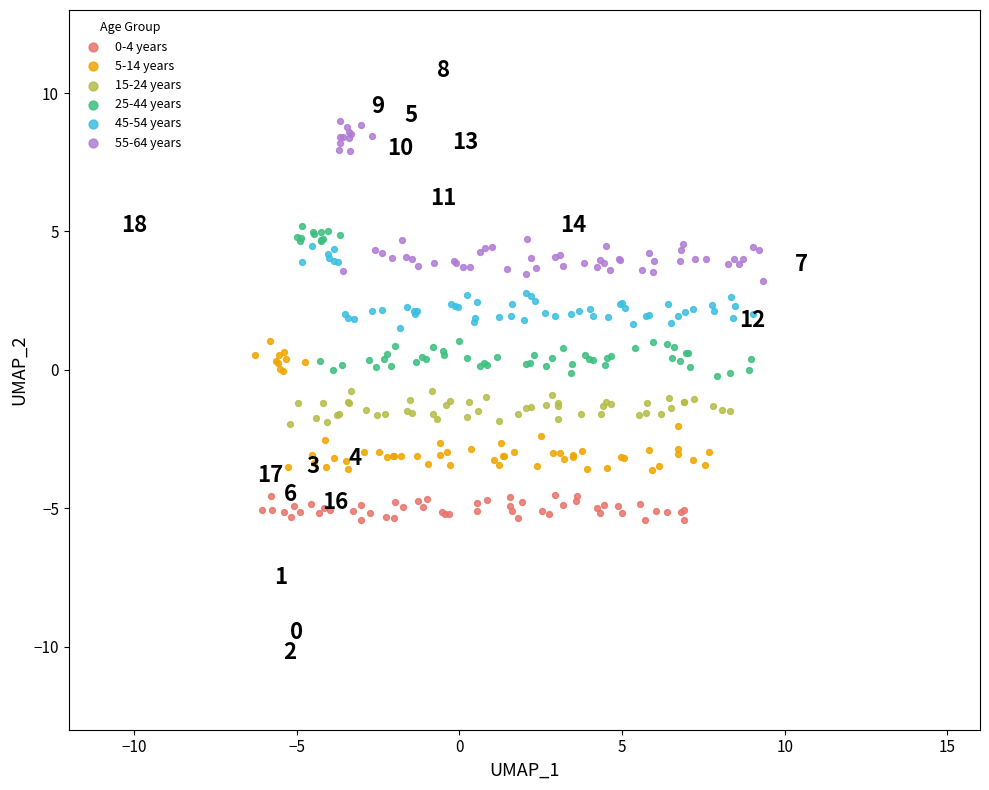

Which series has the largest Y range (max minus min)?

55-64 years